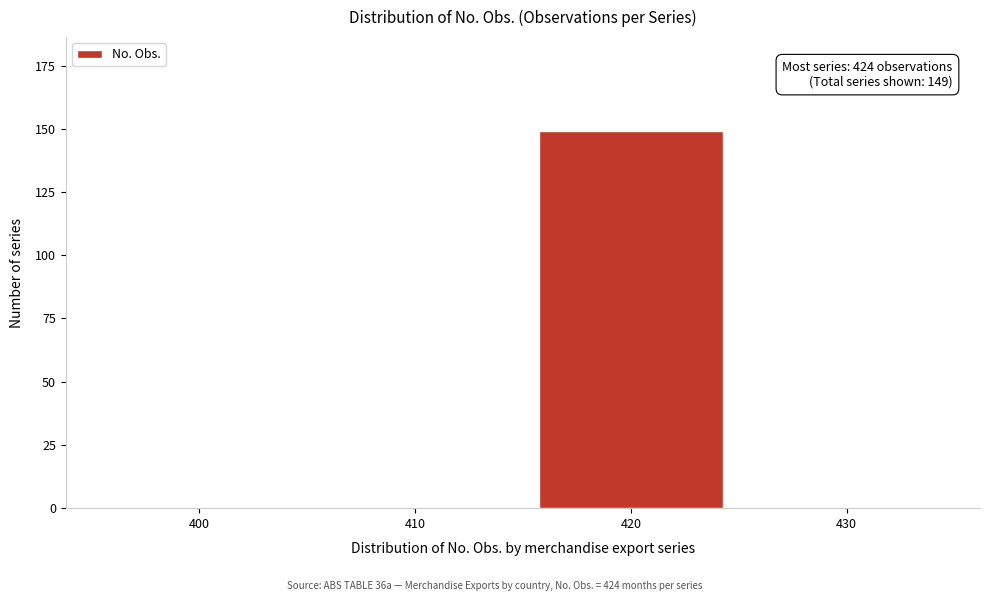

Reading right to left, list all the values displayed in this chart.

430=0	420=149	410=0	400=0